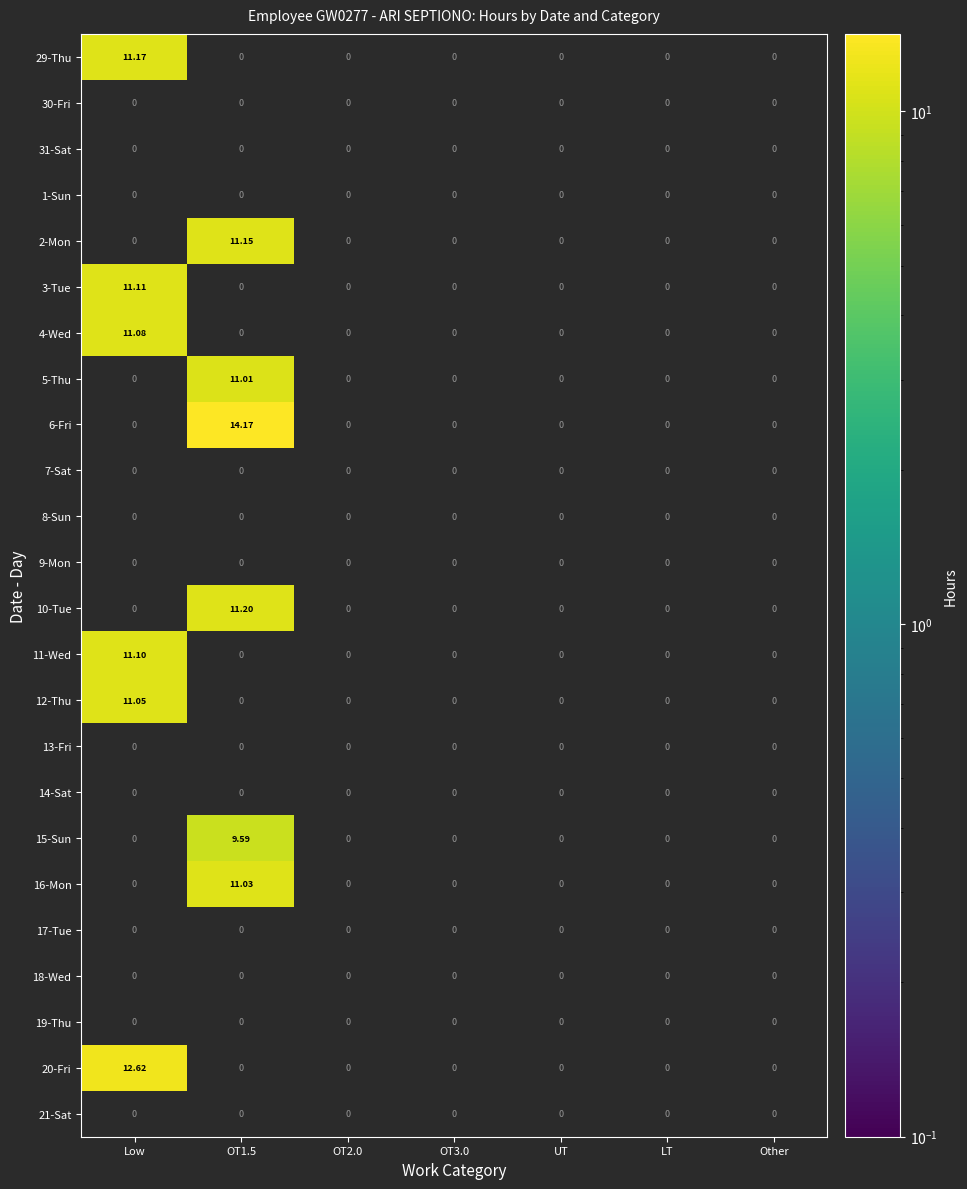

Which category has the highest value across all series?

OT1.5